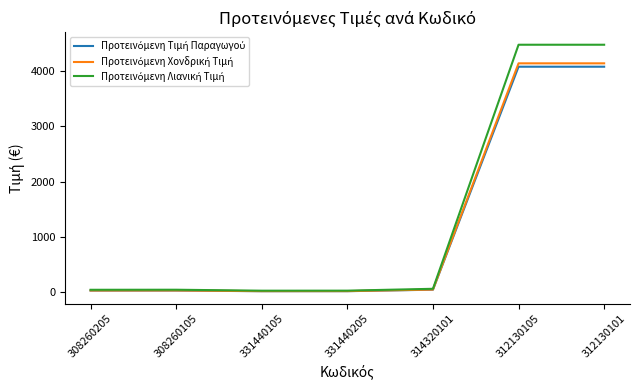

What is the total value across all series at 312130101?

12679.7